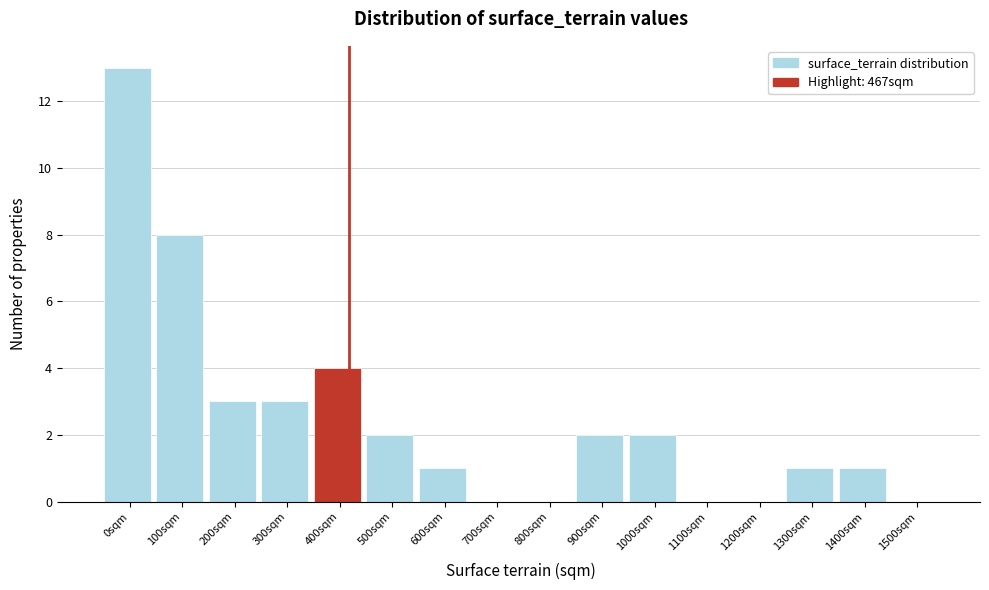

Reading left to right, transcribe all the data shown in this chart.

0sqm=13	100sqm=8	200sqm=3	300sqm=3	400sqm=4	500sqm=2	600sqm=1	700sqm=0	800sqm=0	900sqm=2	1000sqm=2	1100sqm=0	1200sqm=0	1300sqm=1	1400sqm=1	1500sqm=0